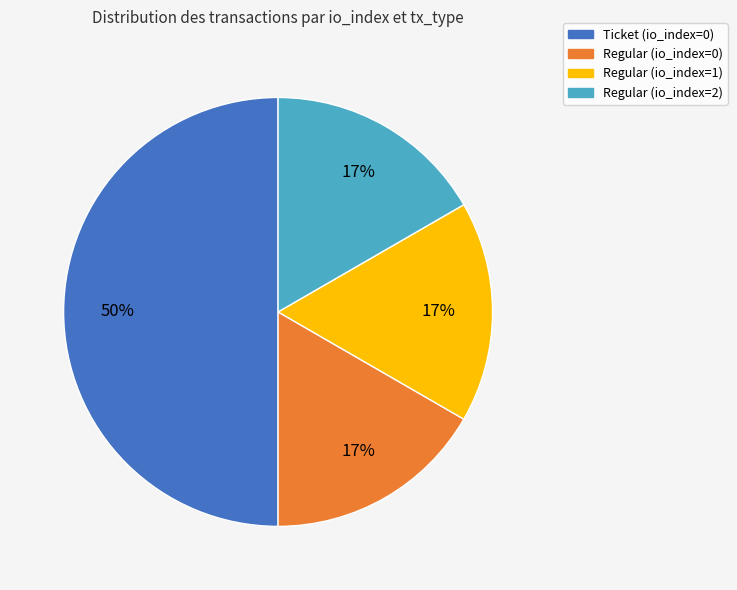

Which slice is the largest?

Ticket (io_index=0)